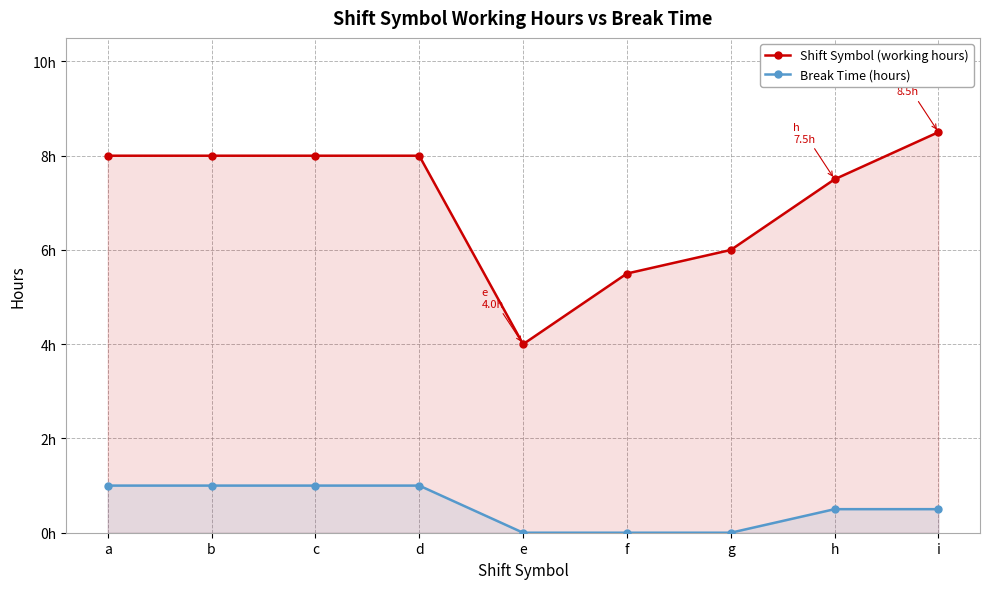

Reading right to left, list all the values displayed in this chart.

Shift Symbol: 8.5	7.5	6.0	5.5	4.0	8.0	8.0	8.0	8.0
Break Time (hours): 0.5	0.5	0.0	0.0	0.0	1.0	1.0	1.0	1.0